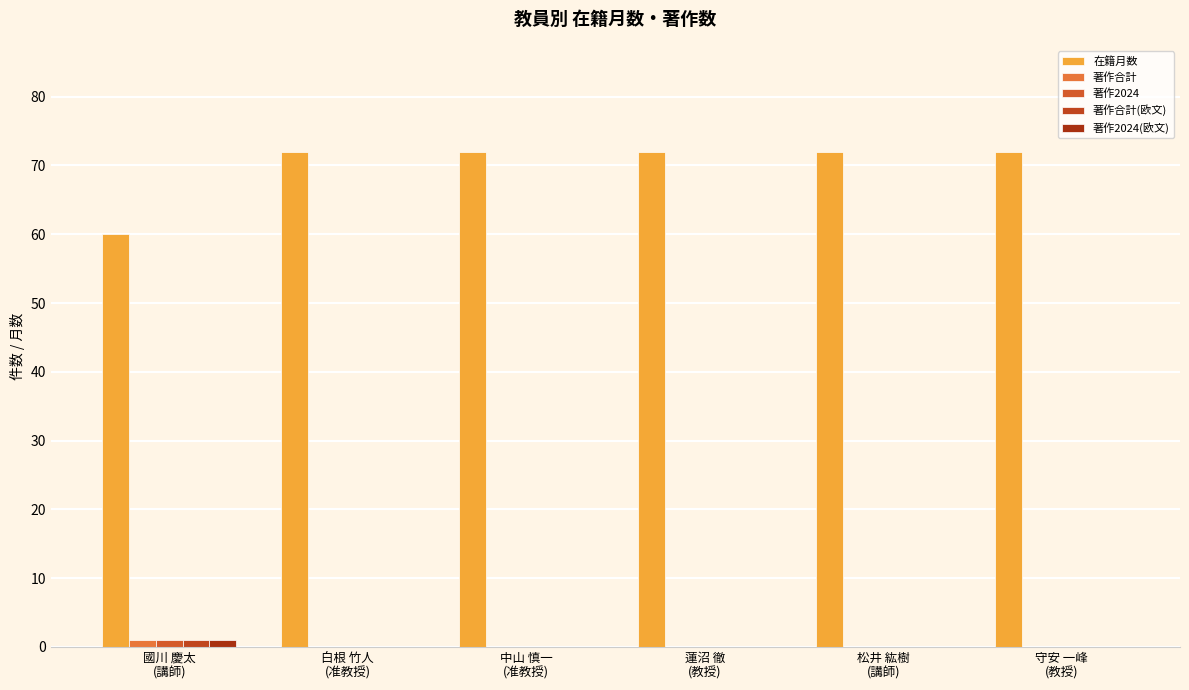

Which label corresponds to the largest value in the chart?

白根 竹人
(准教授)